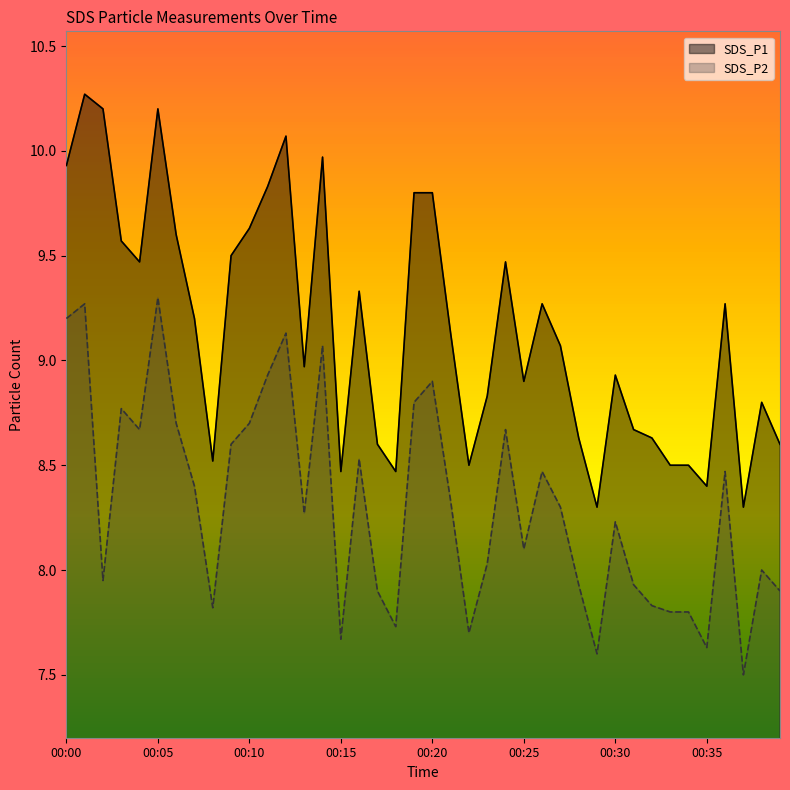

True or false: SDS_P1 has more than 2 interior local peaks.

True